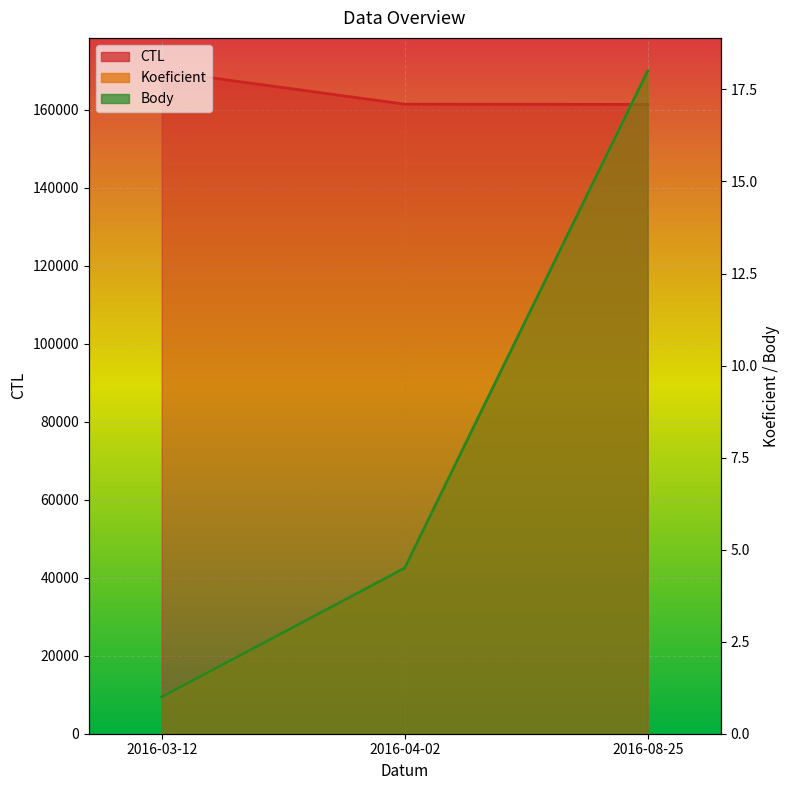

Reading left to right, extract all data points from this chart.

CTL: 169901.0	161401.0	161333.0
Koeficient: 1.0	4.5	18.0
Body: 1.0	4.5	18.0